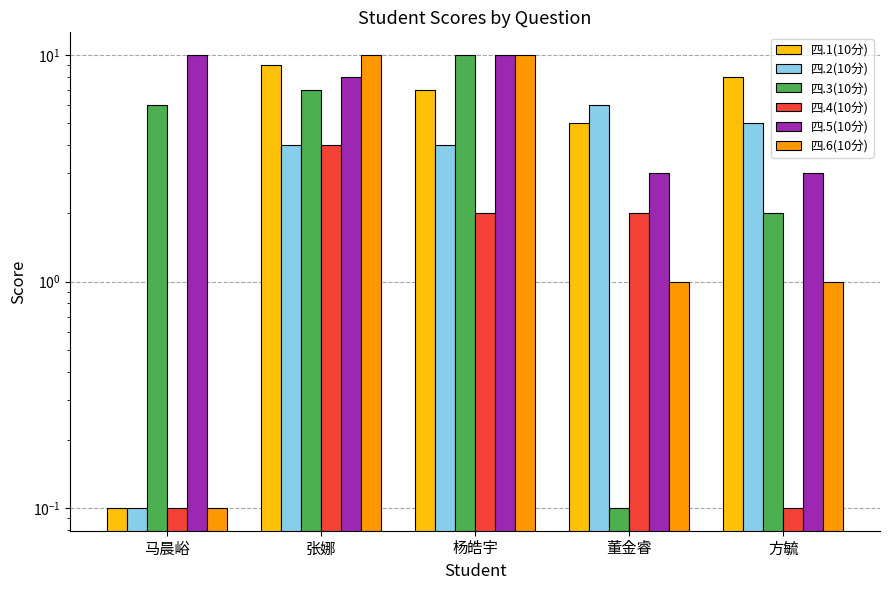

At which category is the sum across all series the highest?

杨皓宇